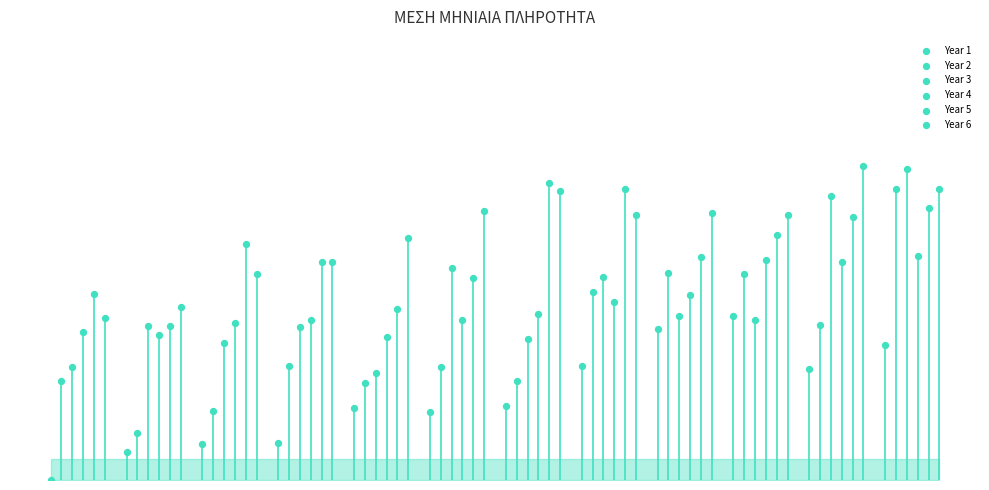

At how many categories does at least one series exceed 11?

3